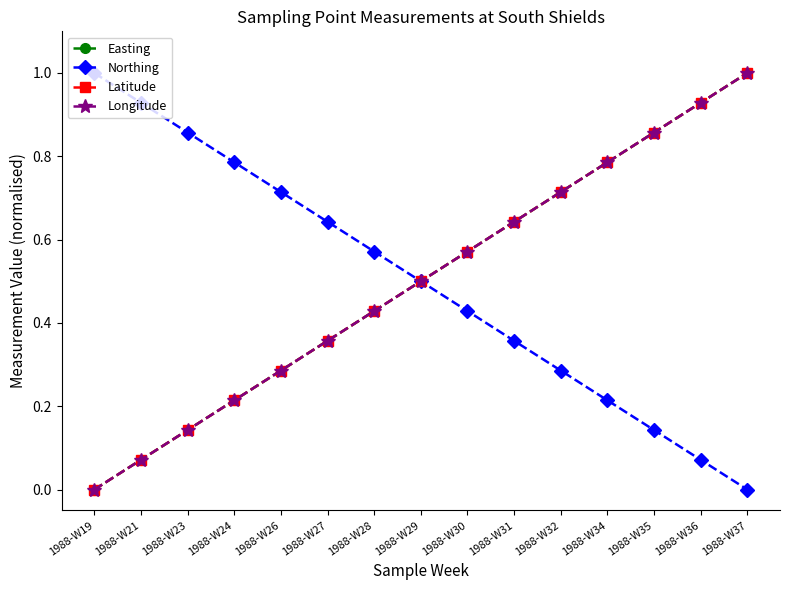

What is the difference between the highest and lowest values at 1988-W24?

0.6